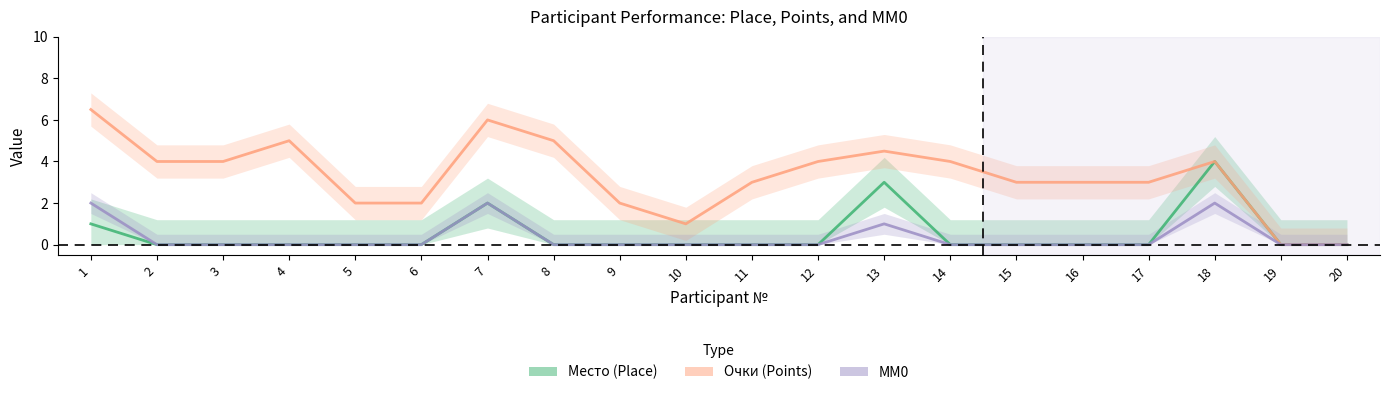

What is the value of the Очки point at the 15th from the left?

3.0